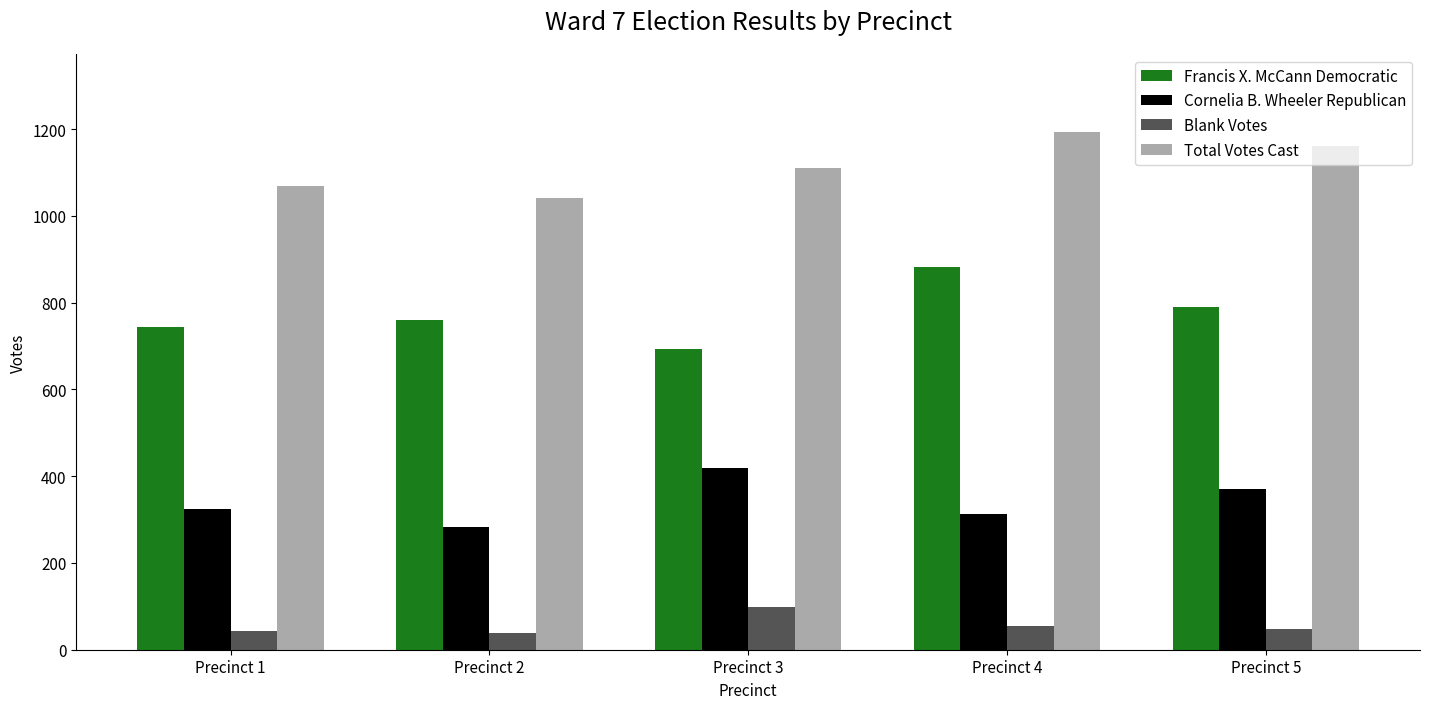

How many series are shown in this chart?

4